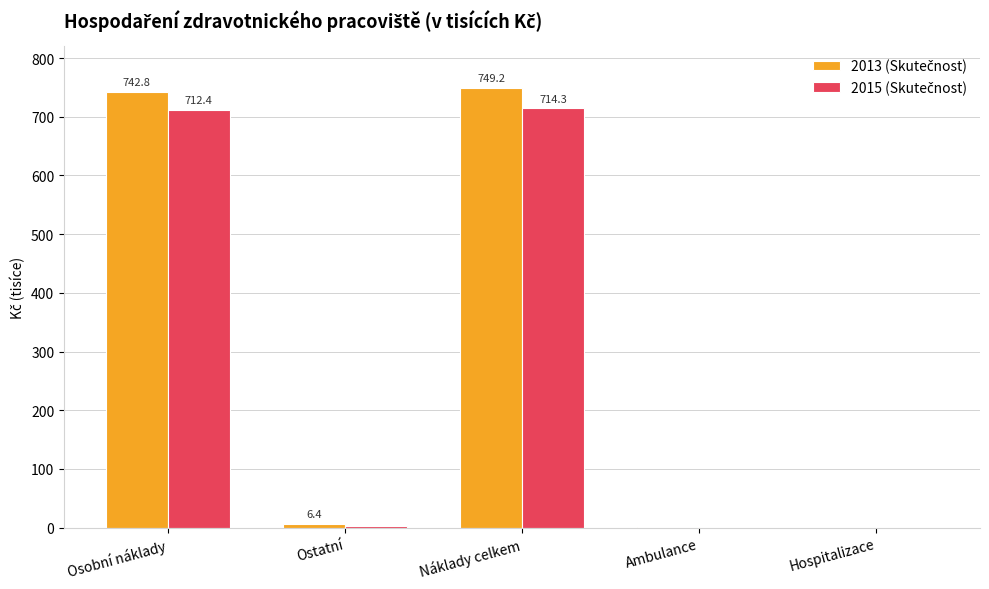

How many distinct data groups are displayed?

2